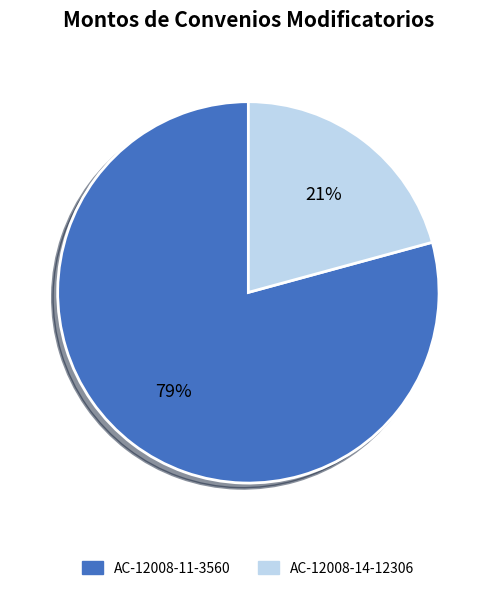

Is it true that AC-12008-11-3560 is 92% of the pie?

False